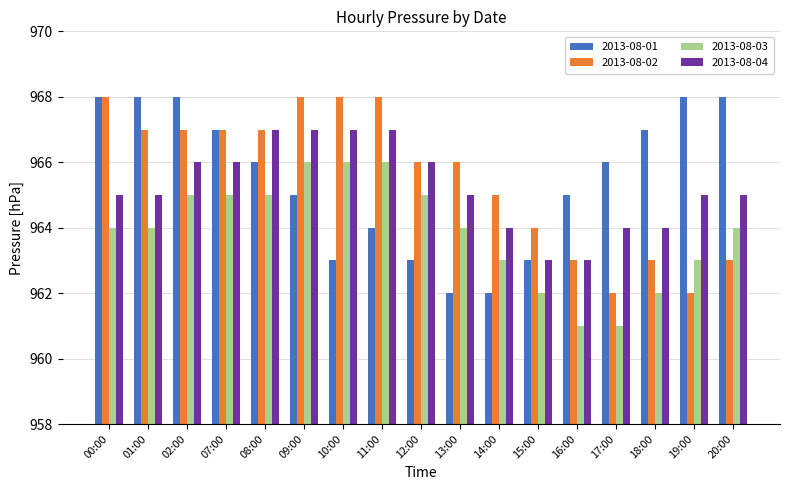

What is the lowest value of the 2013-08-04 series?

963